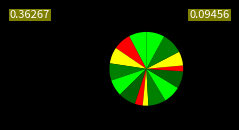

How many segments does this pie chart have?

15